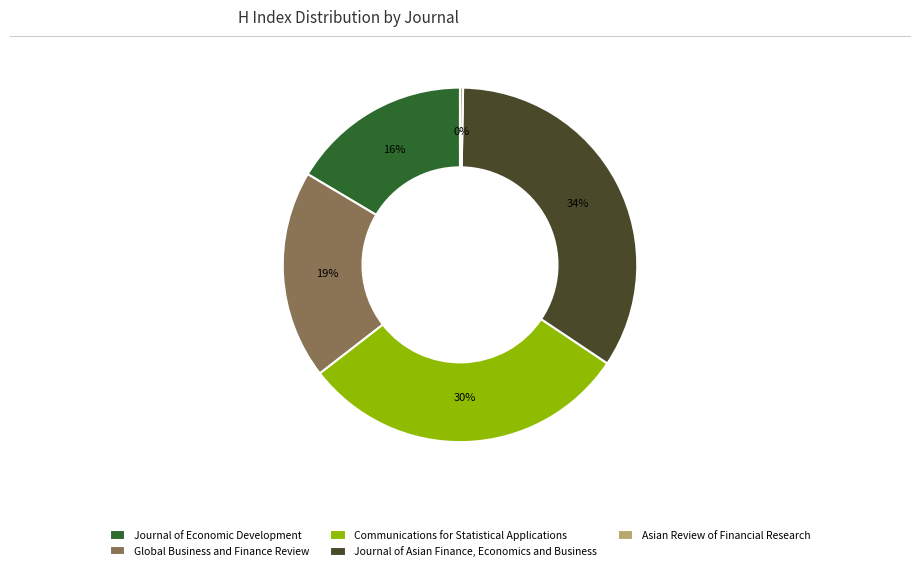

Does any single category account for the majority?

No